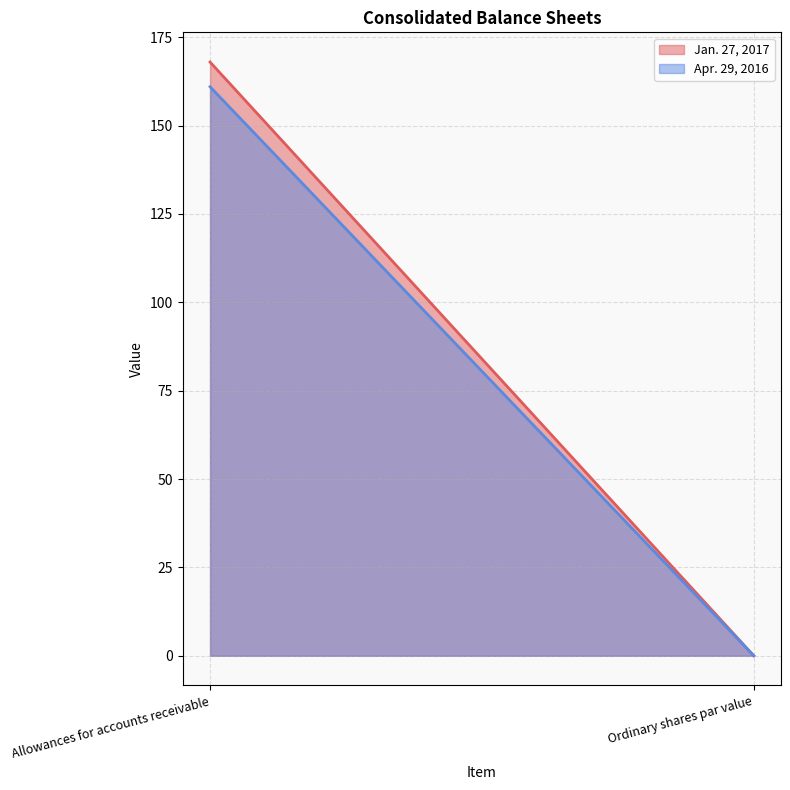

How many distinct data groups are displayed?

2